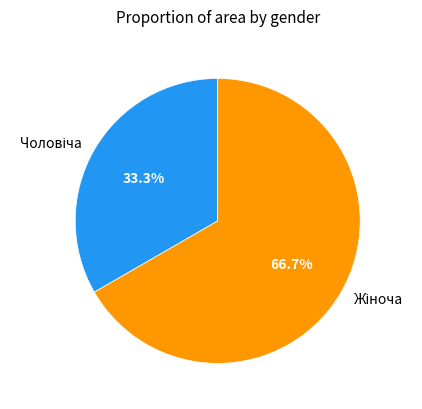

Does any single category account for the majority?

Yes